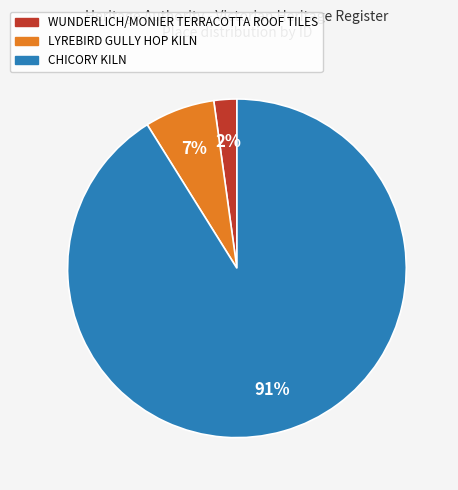

Rank the categories by value from lowest to highest.

WUNDERLICH/MONIER TERRACOTTA ROOF TILES, LYREBIRD GULLY HOP KILN, CHICORY KILN